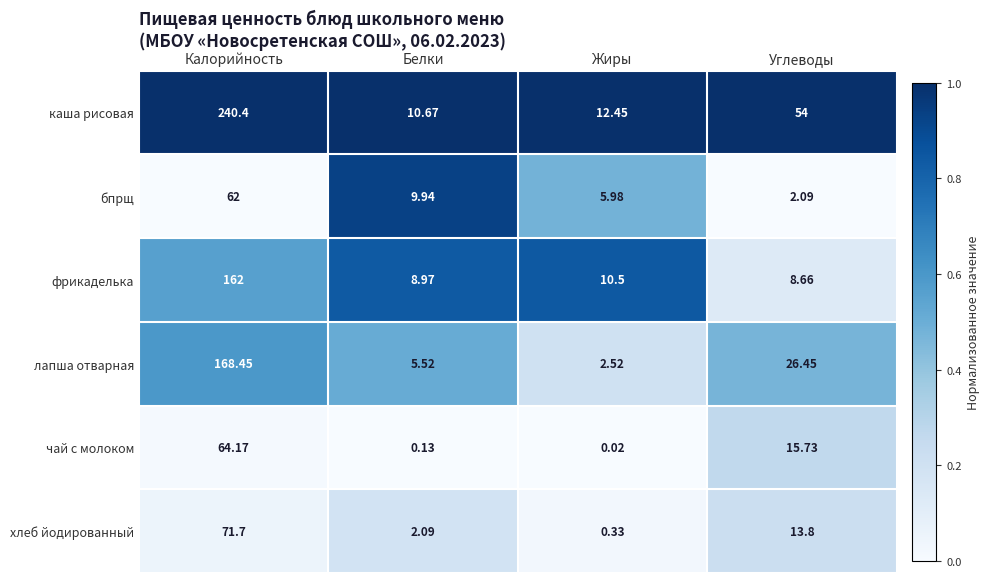

How many distinct data groups are displayed?

6